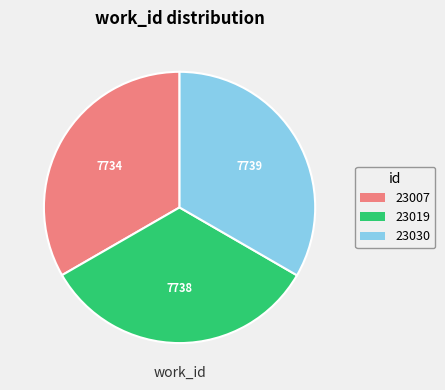

Does 23019 represent more than half of the total?

No